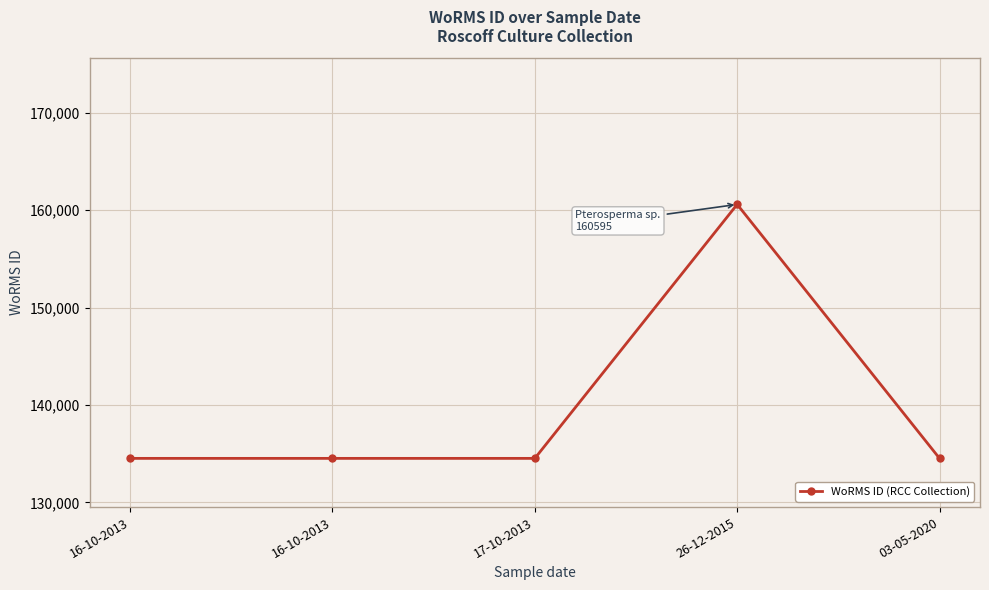

Count the number of values greater than 134529.

1